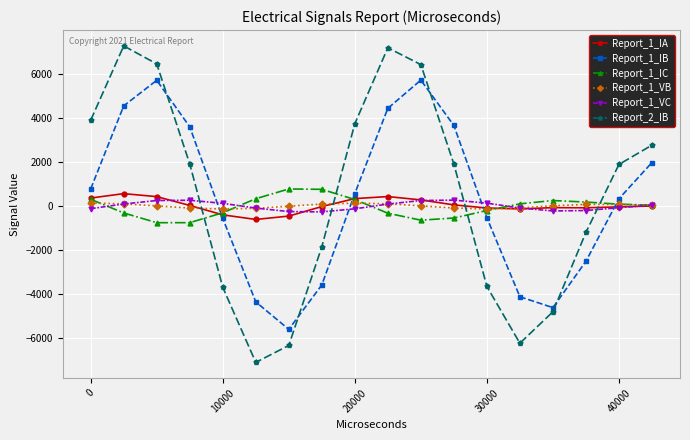

True or false: Report_2_IB has more than 1 interior local peaks.

True